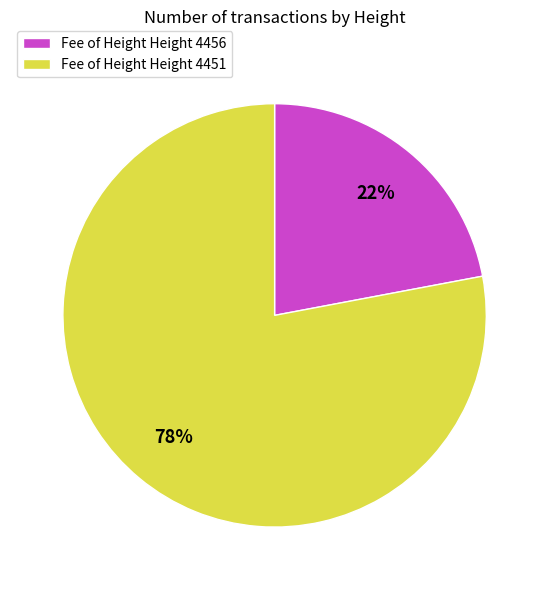

To the nearest percent, what is the difference between the largest and smallest slice percentages?

56%